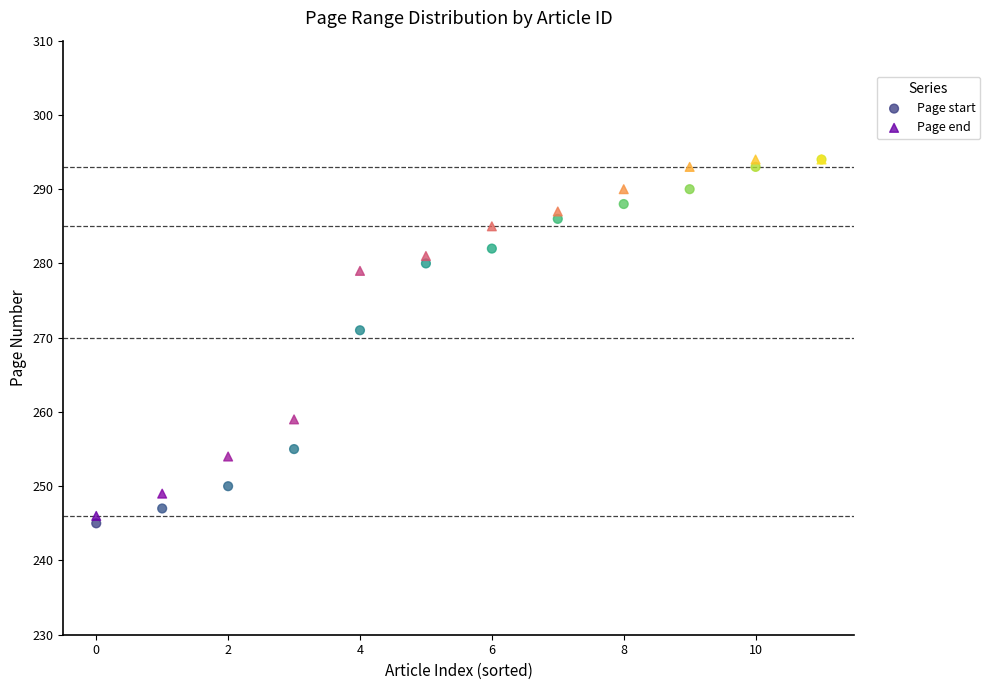

In the Page end series, what Y value is closest to 270?

279